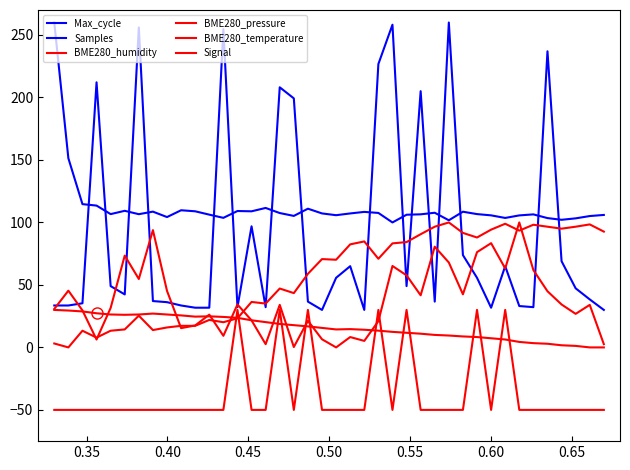

What is the average value of the Samples series?

111.8